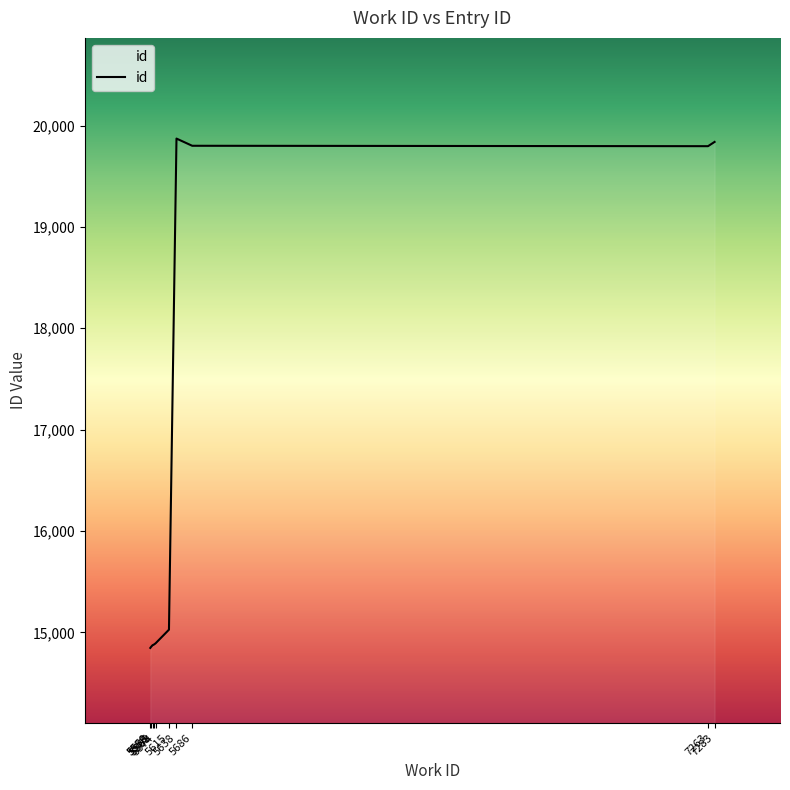

What is the maximum value shown in the chart?

19872